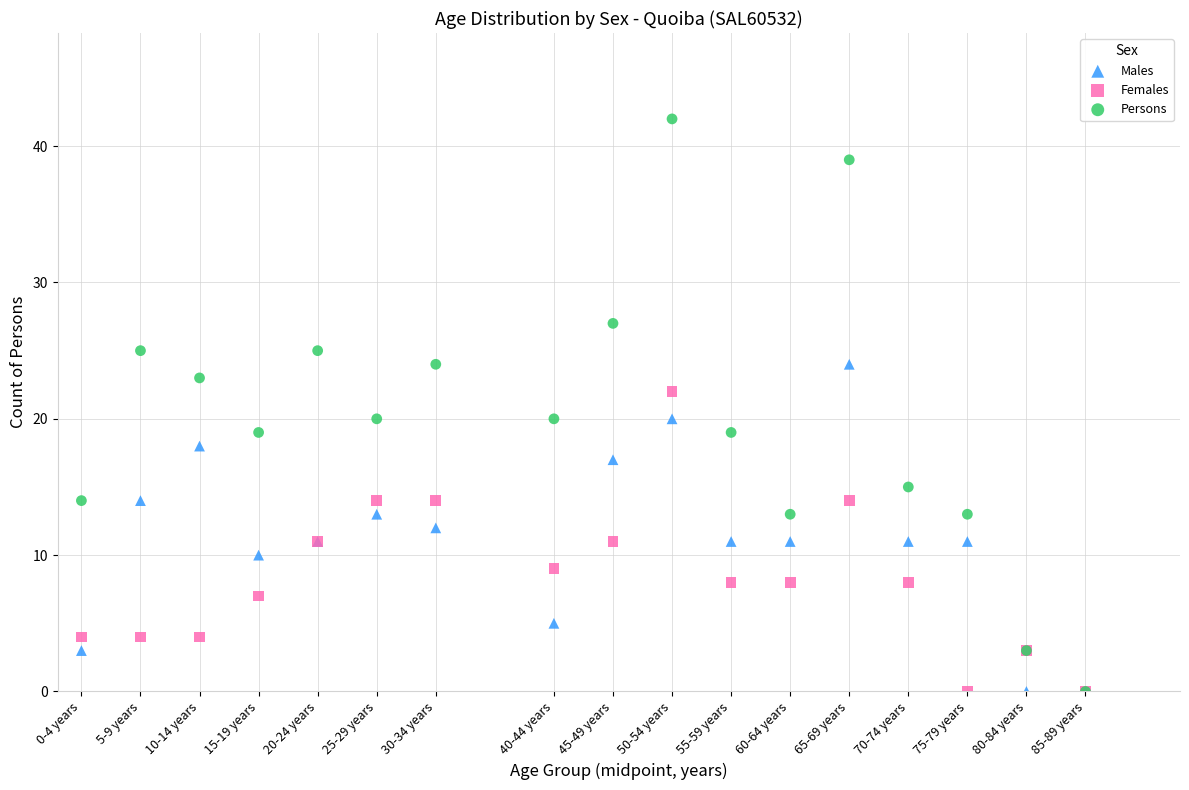

Which series reaches the maximum Y coordinate?

Persons